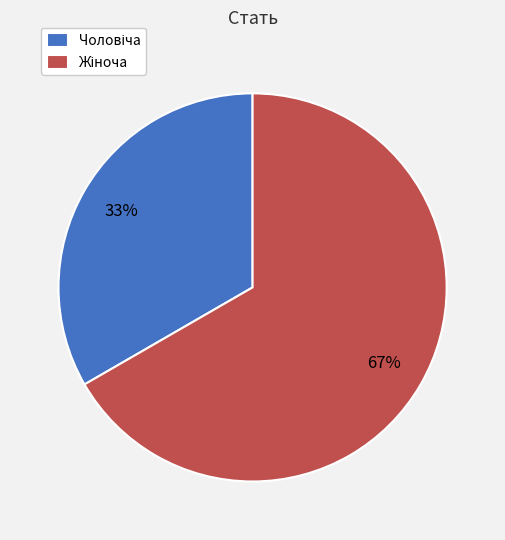

Is there a majority slice in this chart?

Yes